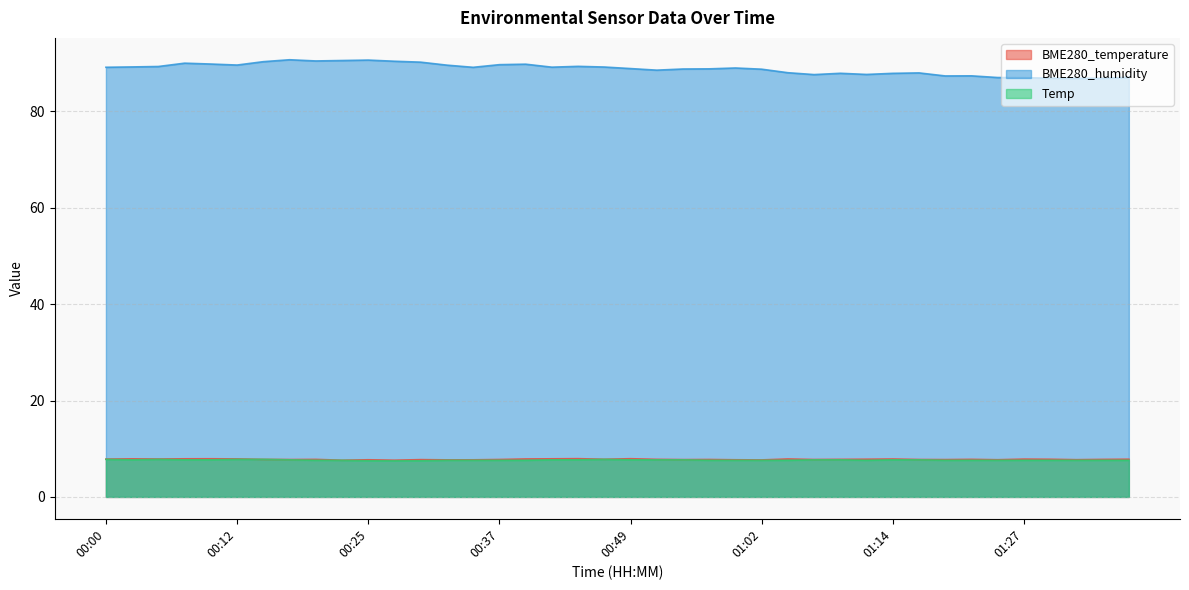

In BME280_humidity, how many points are lower than both neighbors (excluding endpoints)?

9